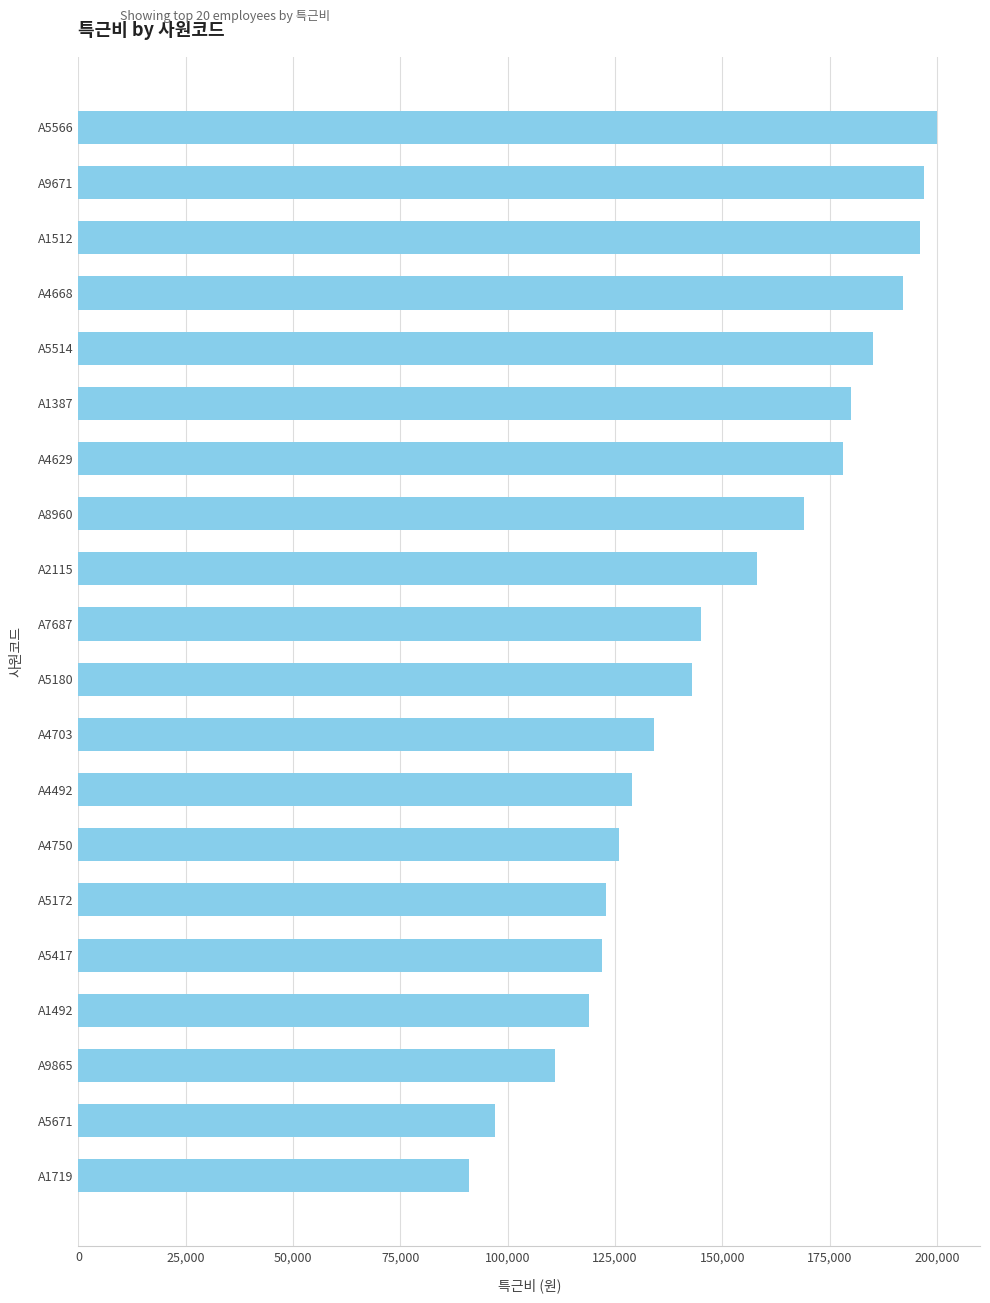

What value does the data have at A2115, to the nearest 50?

158000